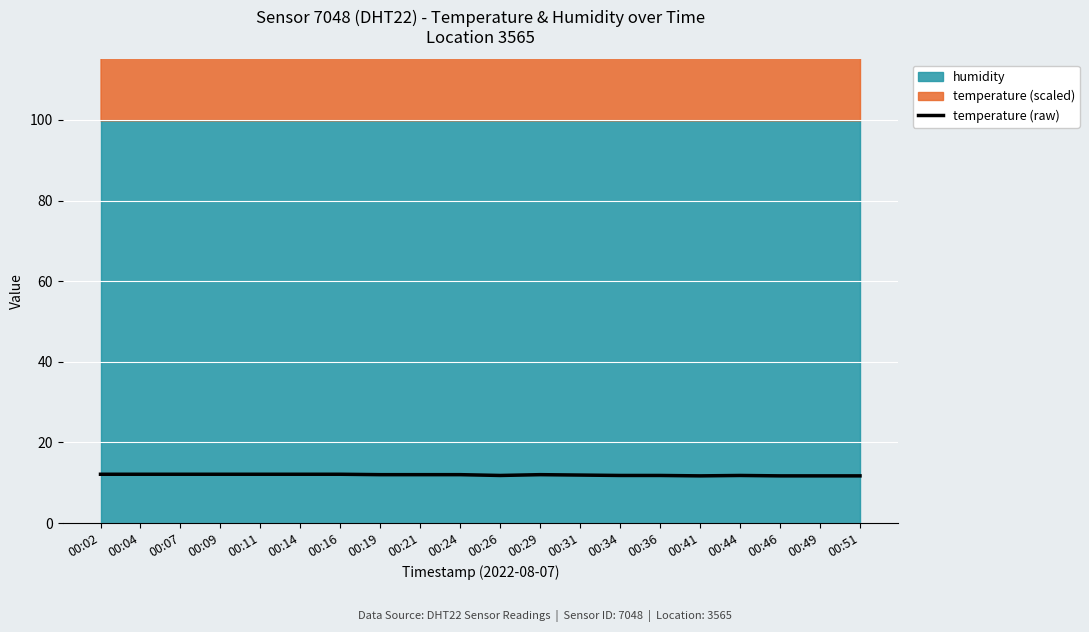

What is the difference between the second highest and minimum values?

0.4